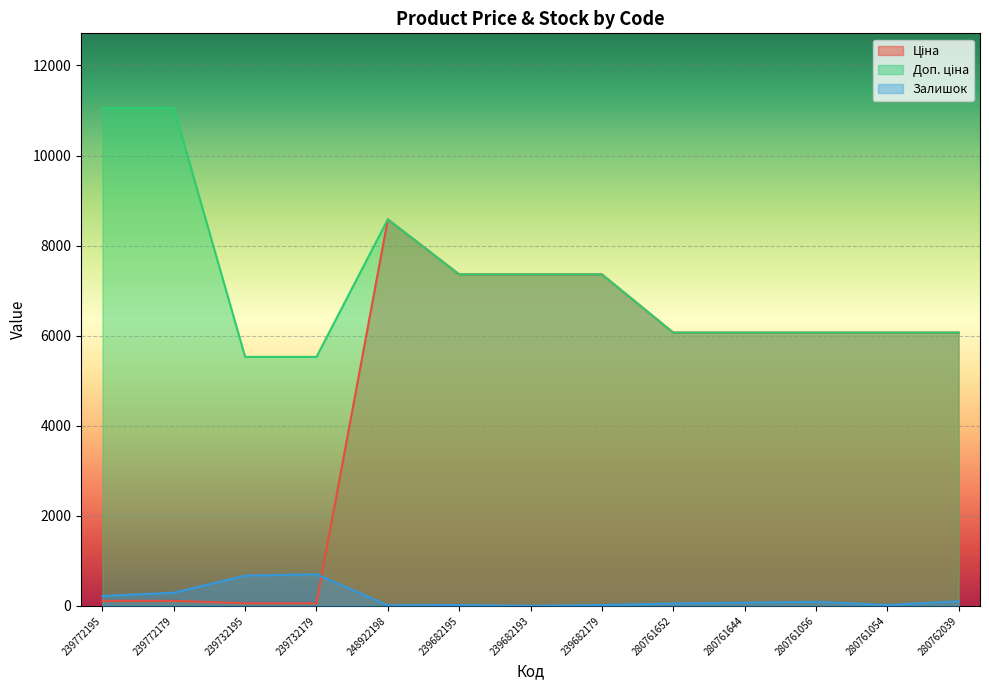

True or false: Доп. ціна and Ціна cross at least once.

False